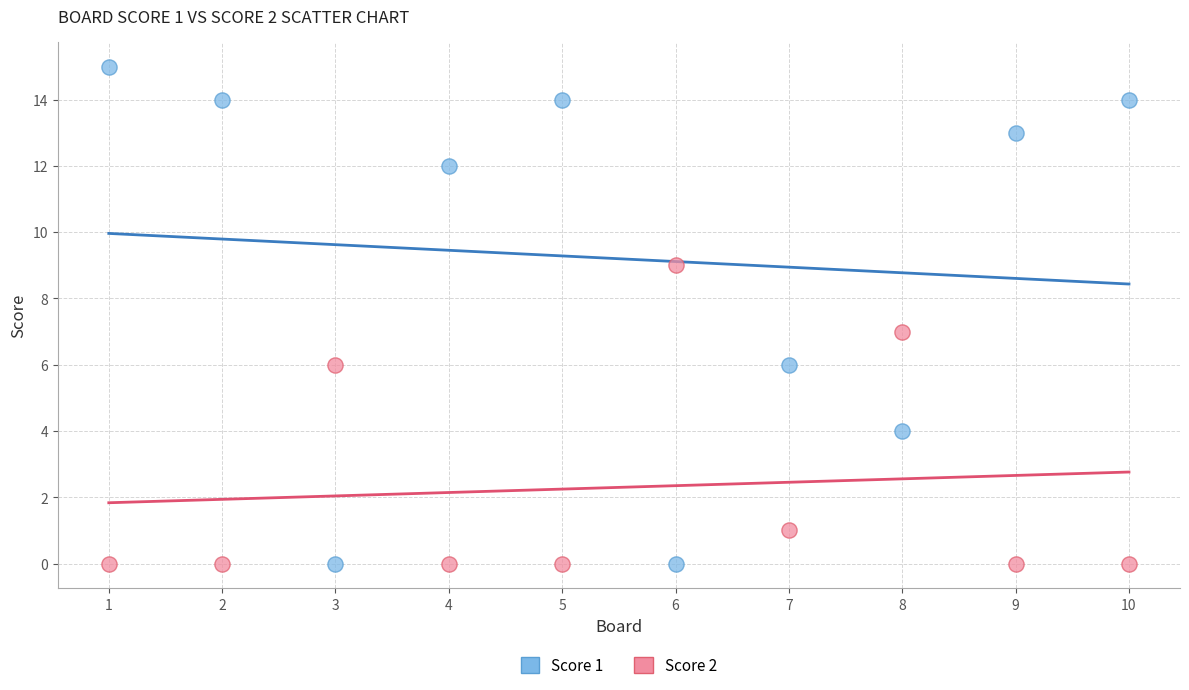

What is the X range (max minus min) for the scatter plot?

9